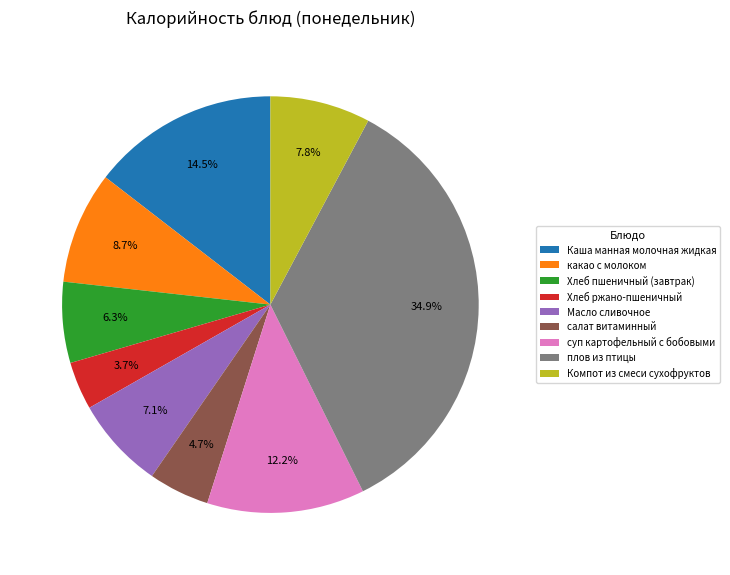

To the nearest percent, what is the difference between the largest and smallest slice percentages?

31%